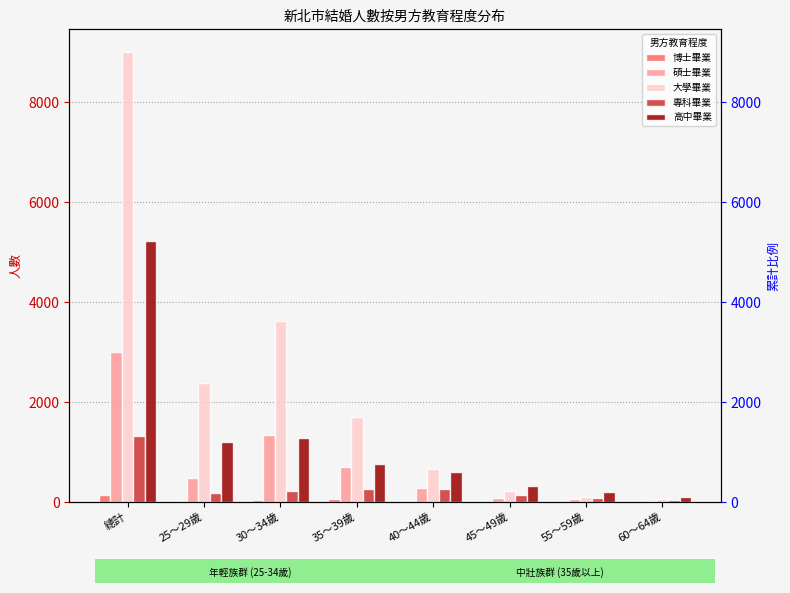

Which series has the largest range (max minus min)?

大學畢業